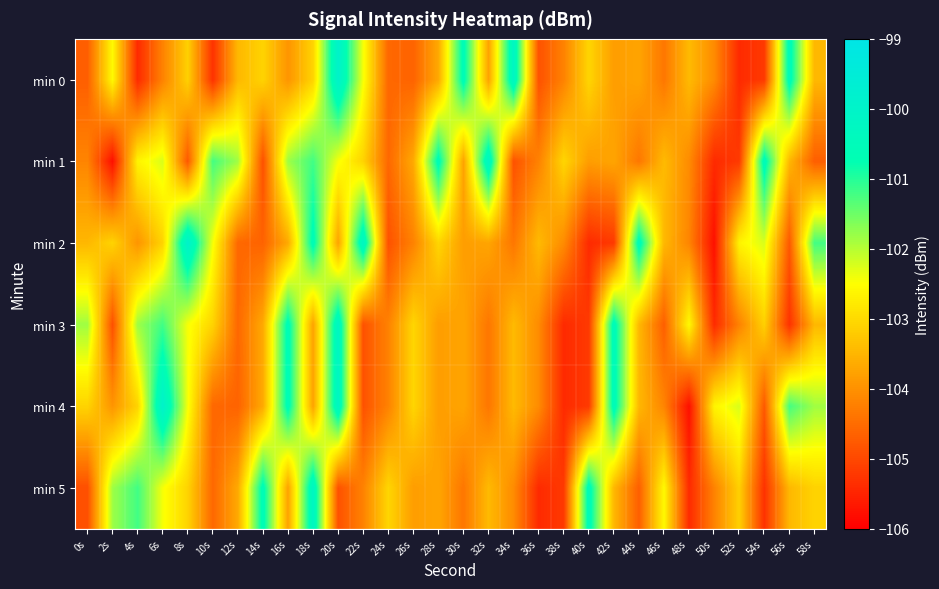

What is the total value across all series at 30s?

-620.0